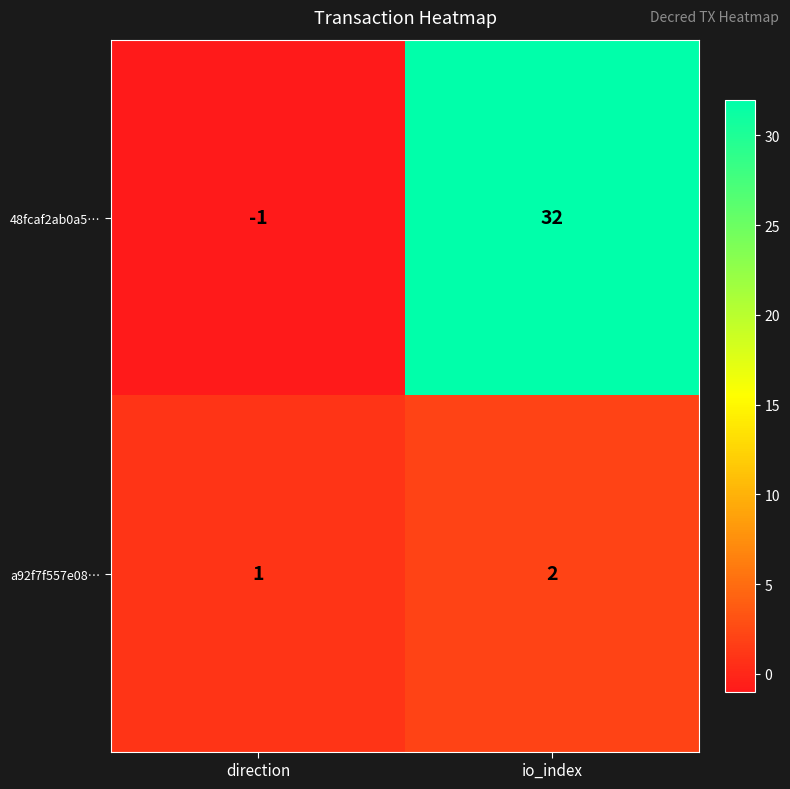

List the series in order of their overall mean, highest first.

48fcaf2ab0a5…, a92f7f557e08…